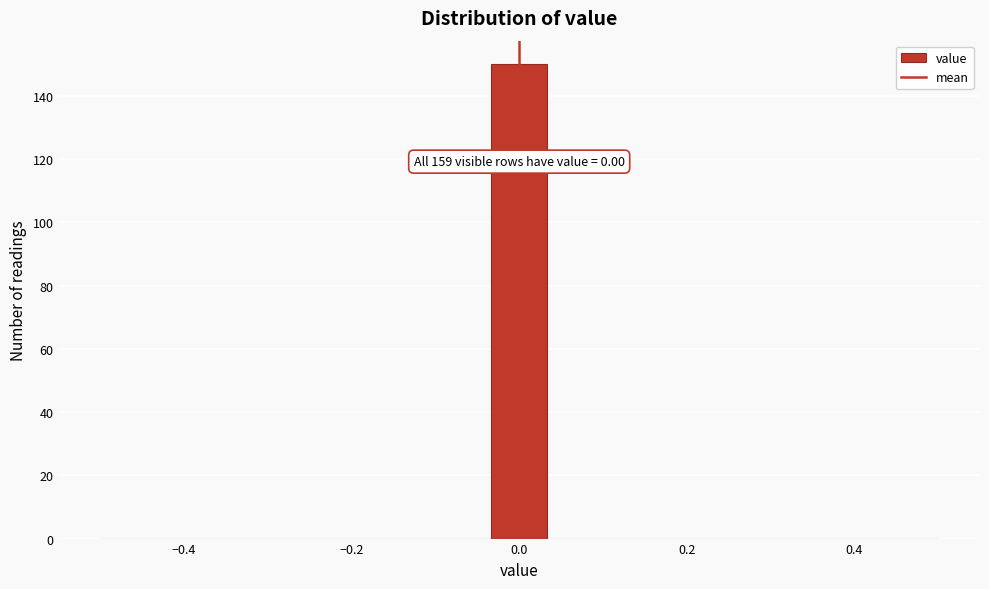

Around what value on the x-axis is the tallest bar? Give the approximate position of its centre, as read against the axis.

0.00